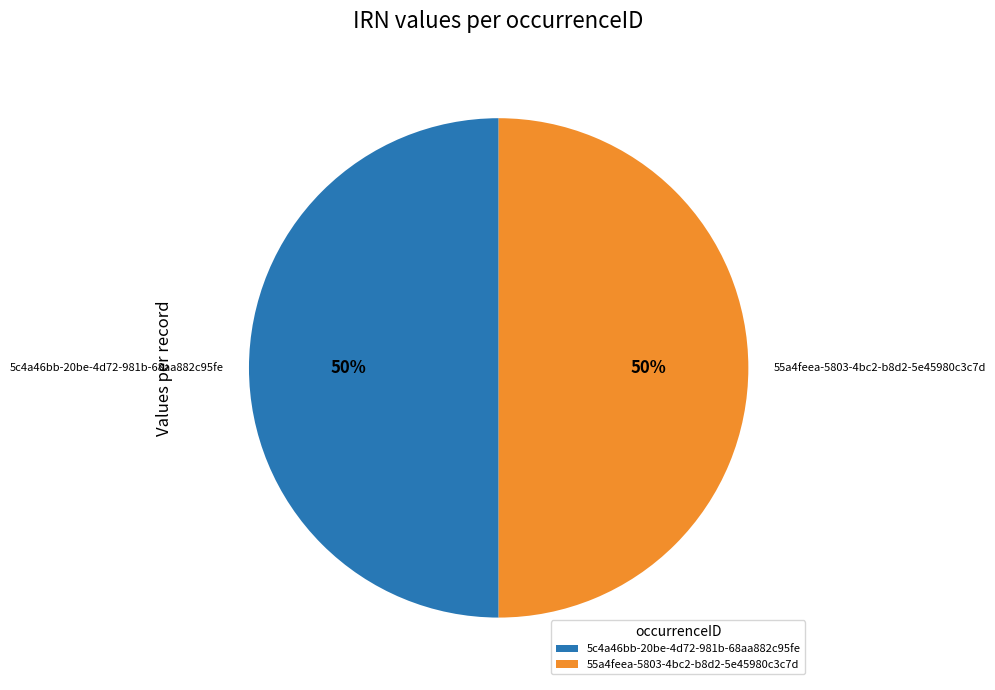

What percentage is the 5c4a46bb-20be-4d72-981b-68aa882c95fe slice, to the nearest percent?

50%